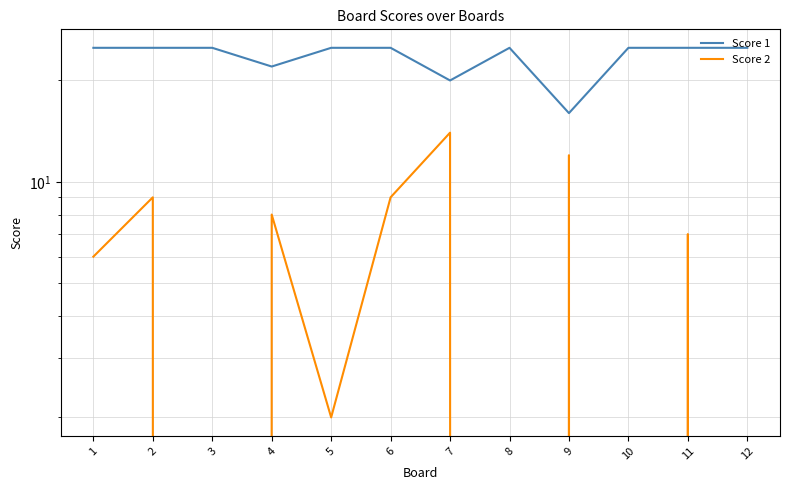

Rank the series at 12 from highest to lowest value.

Score 1, Score 2